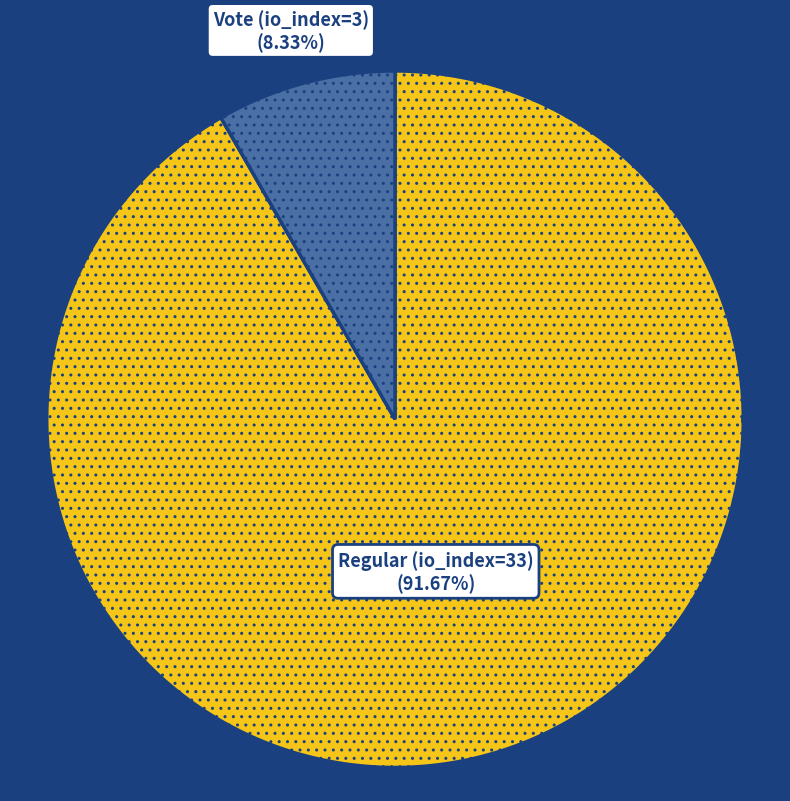

How many segments does this pie chart have?

2